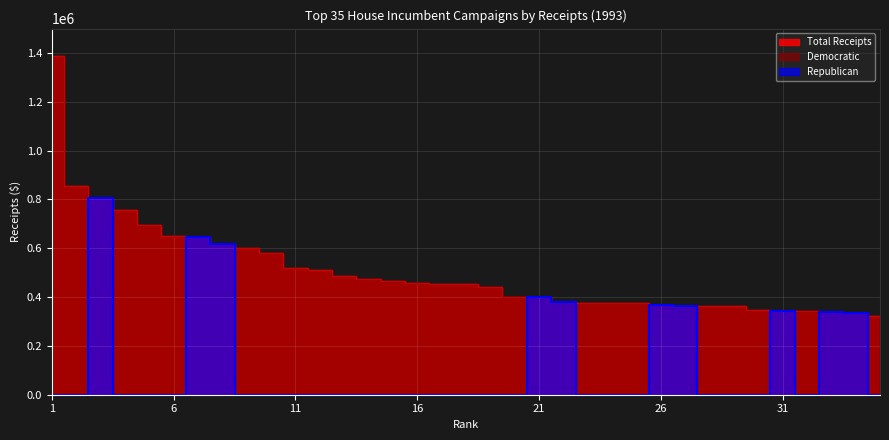

What is the difference between the second highest and minimum values in the Democratic series?

856023